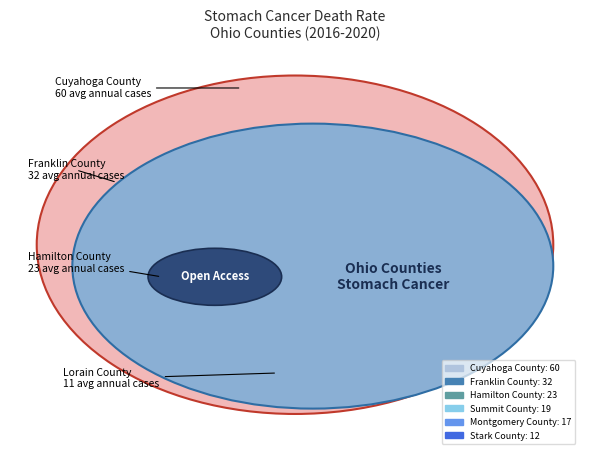

Which has a higher value, Stark County or Montgomery County?

Montgomery County